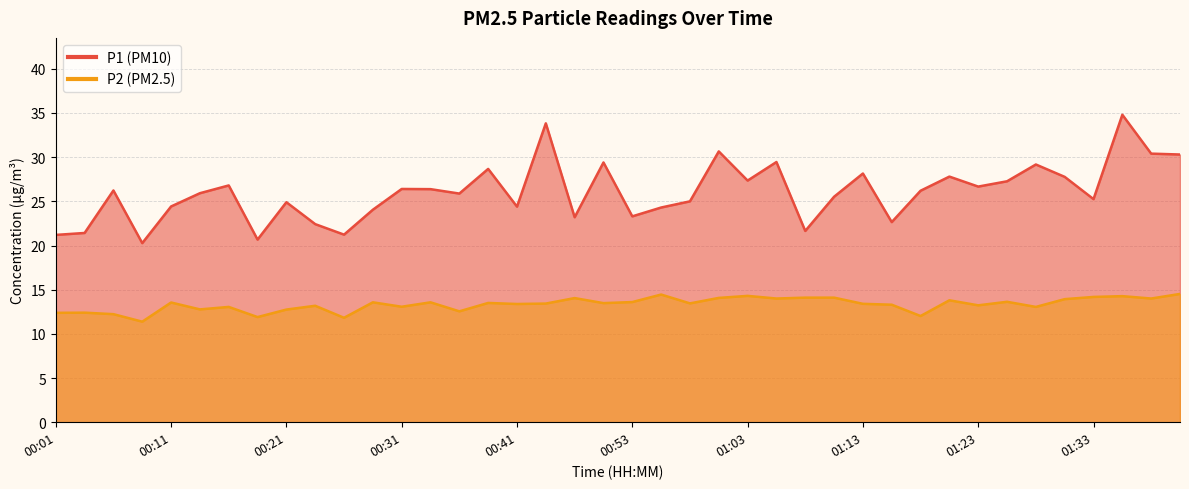

What is the difference between the maximum and minimum values in the P2 series?

3.1